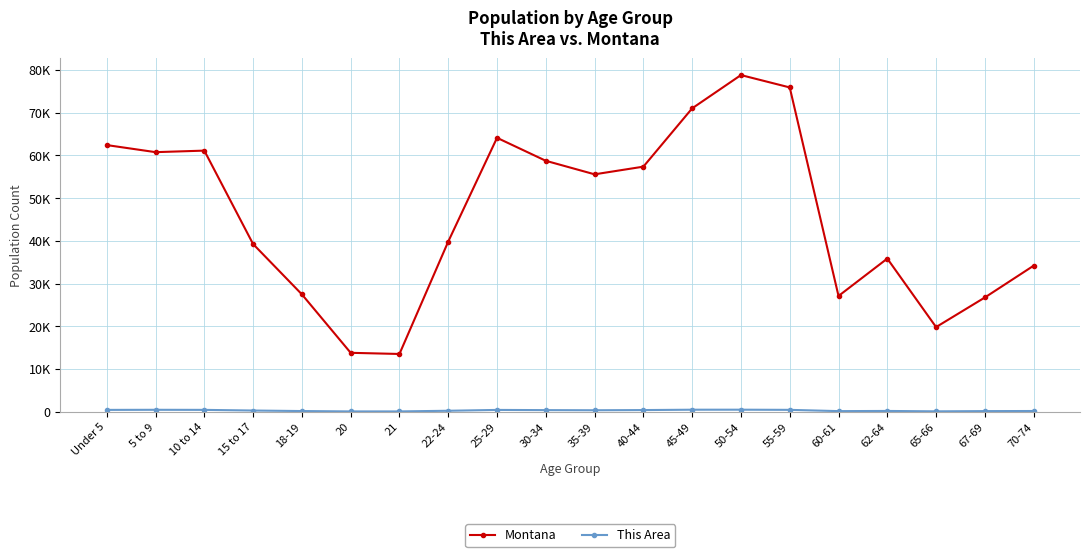

At which category does Montana reach its first local valley?

5 to 9